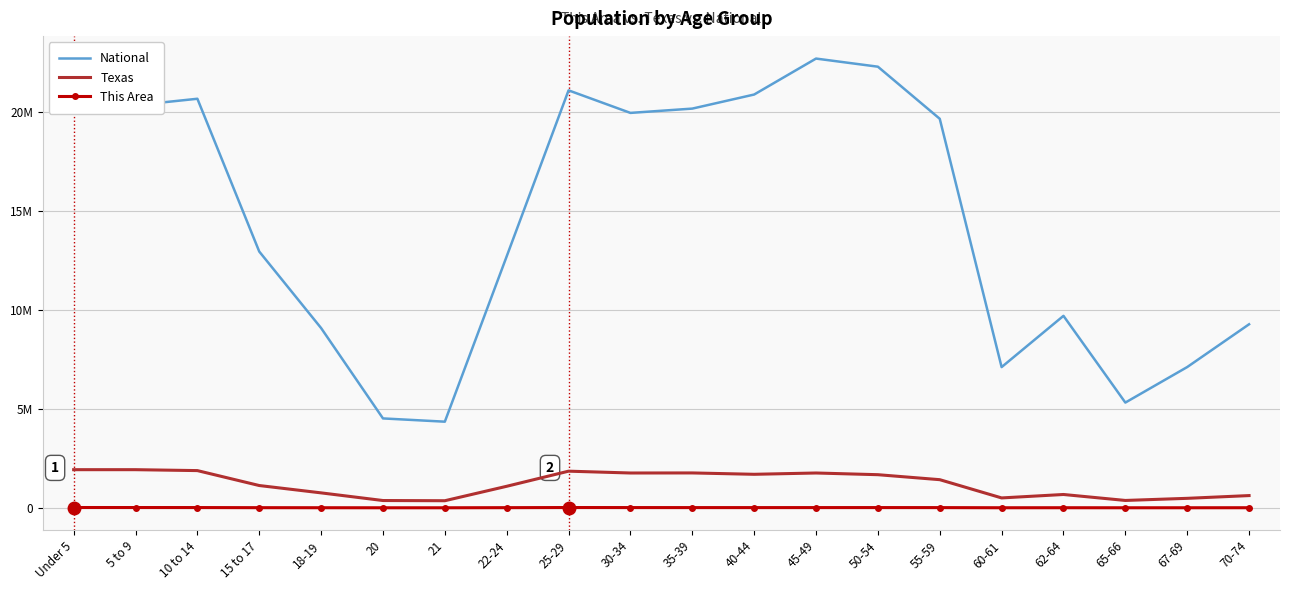

True or false: Texas and National cross at least once.

False